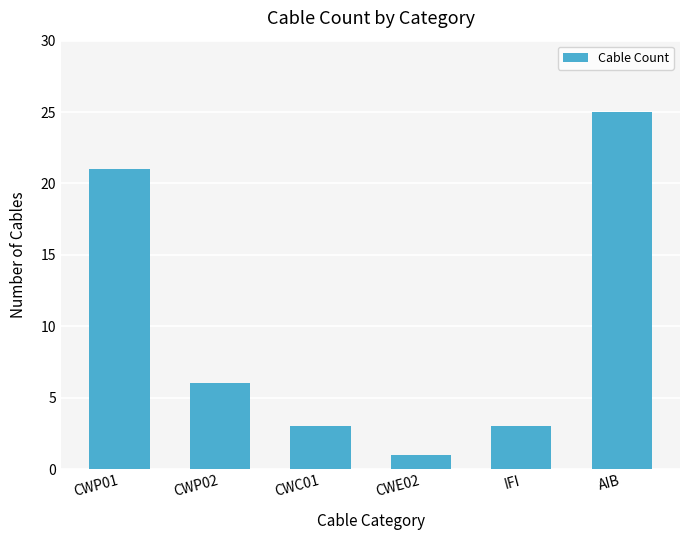

Between IFI and CWP02, which is larger?

CWP02